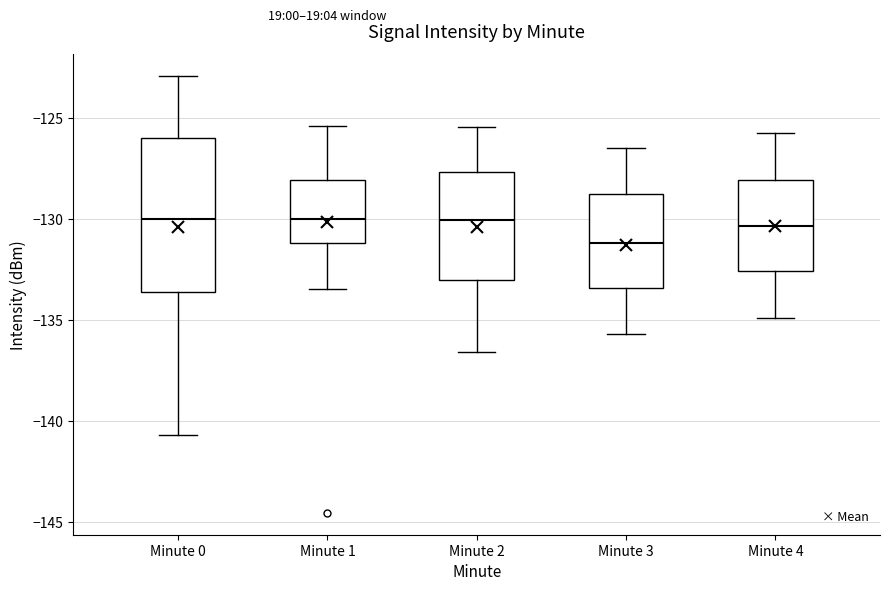

Where does the upper whisker of the box for Minute 3 end on the y-axis? The values are not printed on the chart, so give them approximately, as read against the axis.

-126.5